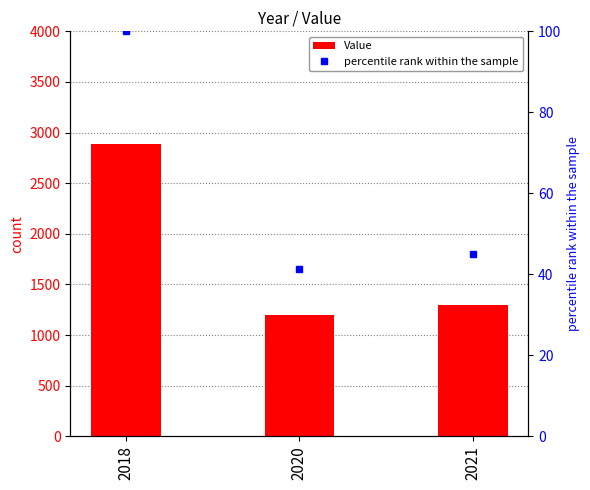

Is it true that Value equals 1194.0 at 2020?

True